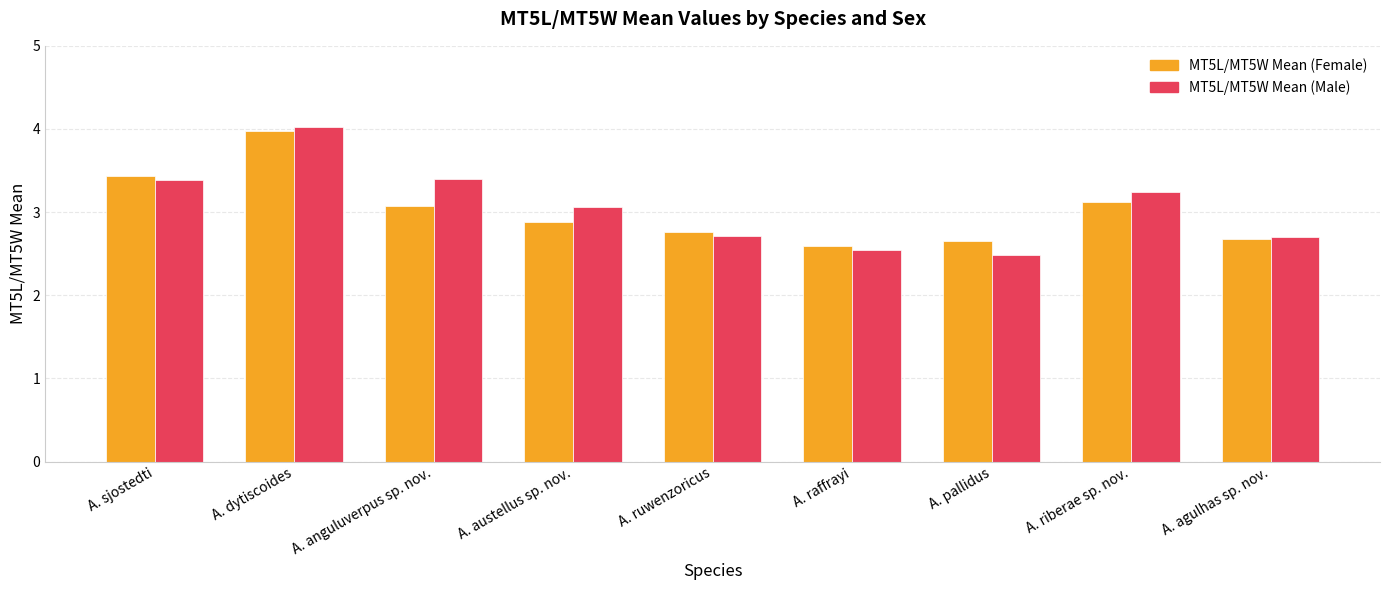

What is the difference between the maximum and minimum values in the MT5L/MT5W Mean (Male) series?

1.5